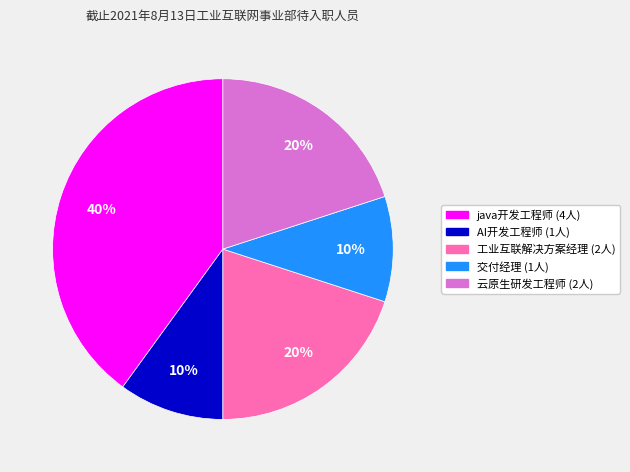

Count the number of slices in the pie.

5